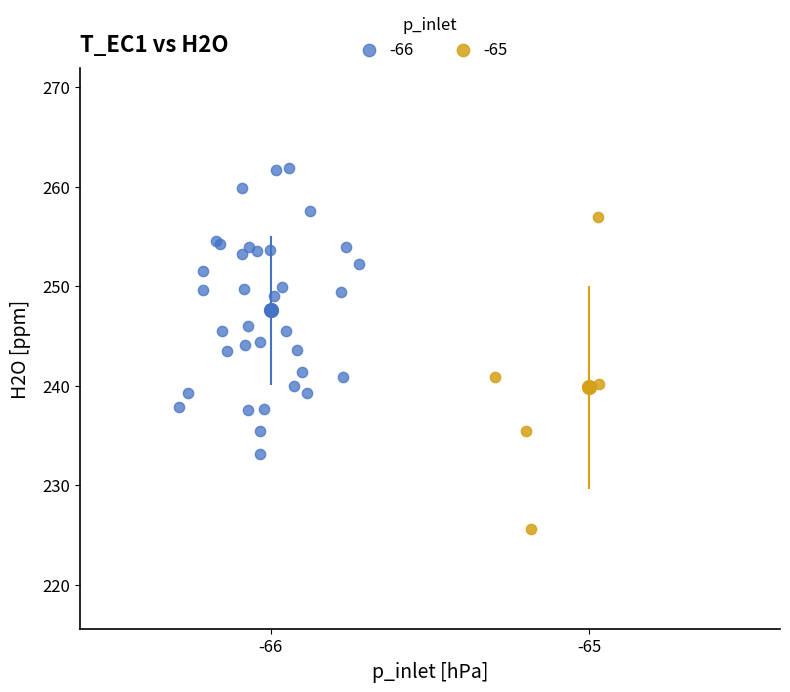

What are all the series names shown in the legend?

-66, -65